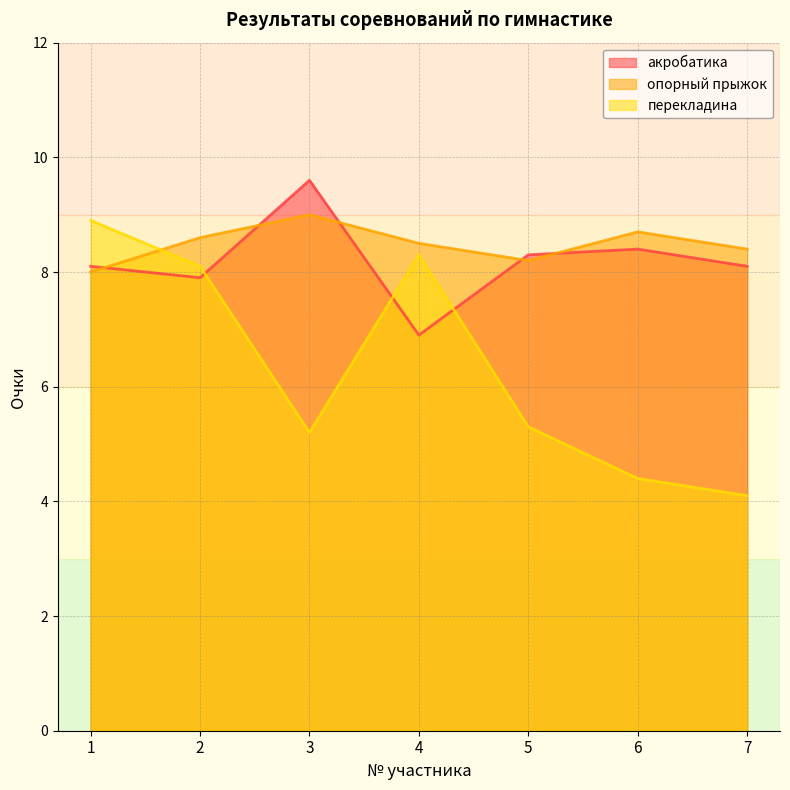

List the labels in order of опорный прыжок value, largest first.

3, 6, 2, 4, 7, 5, 1